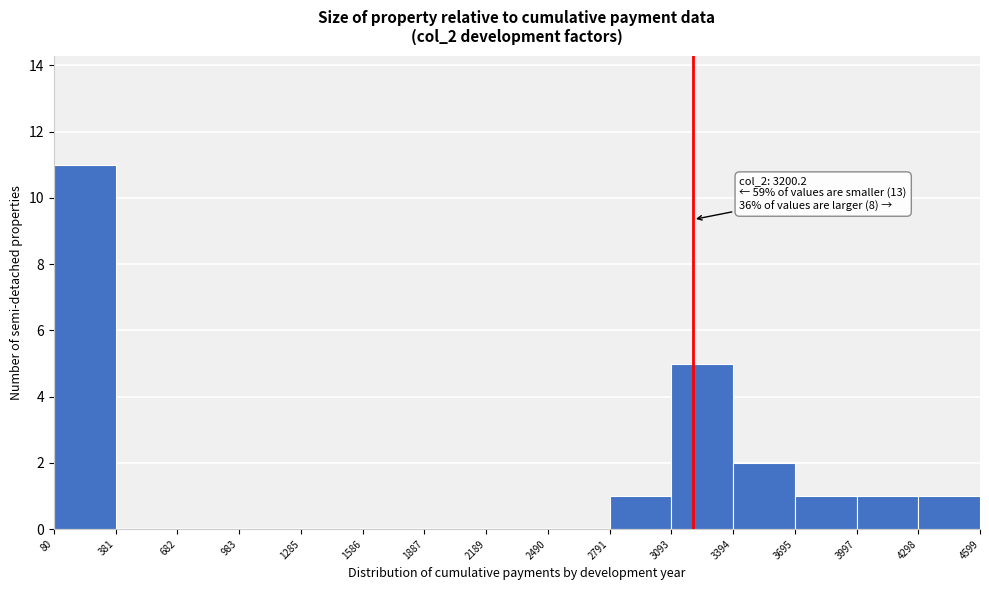

Over which range of the x-axis is the bar tallest?

80 to 381